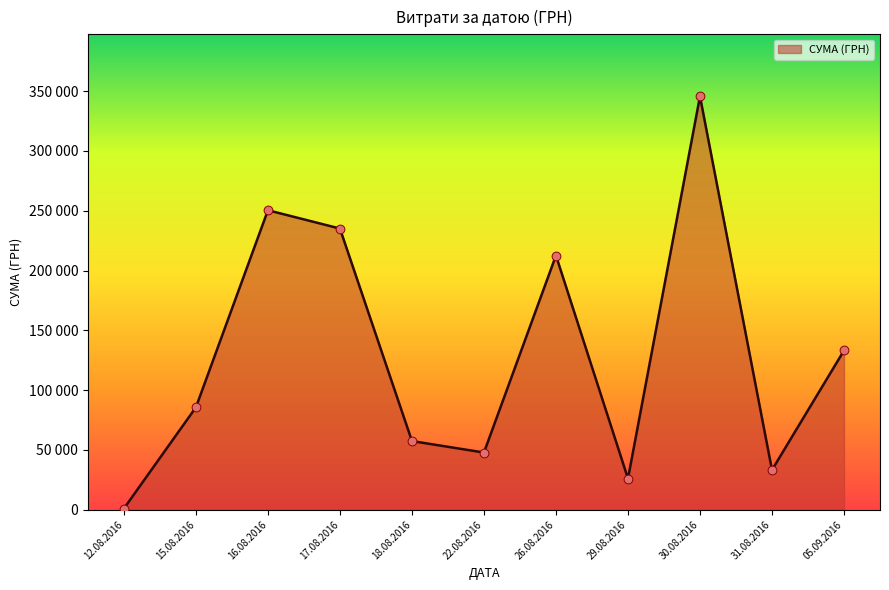

Is this an area chart (filled region under the line)?

Yes